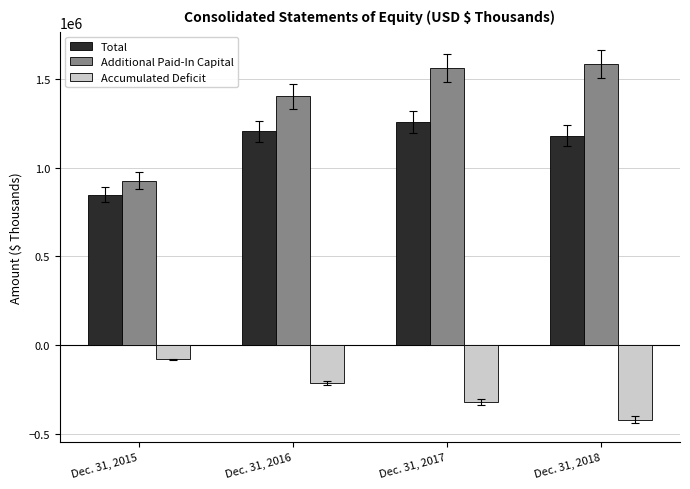

At which label is Additional Paid-In Capital closest to 1255201?

Dec. 31, 2016